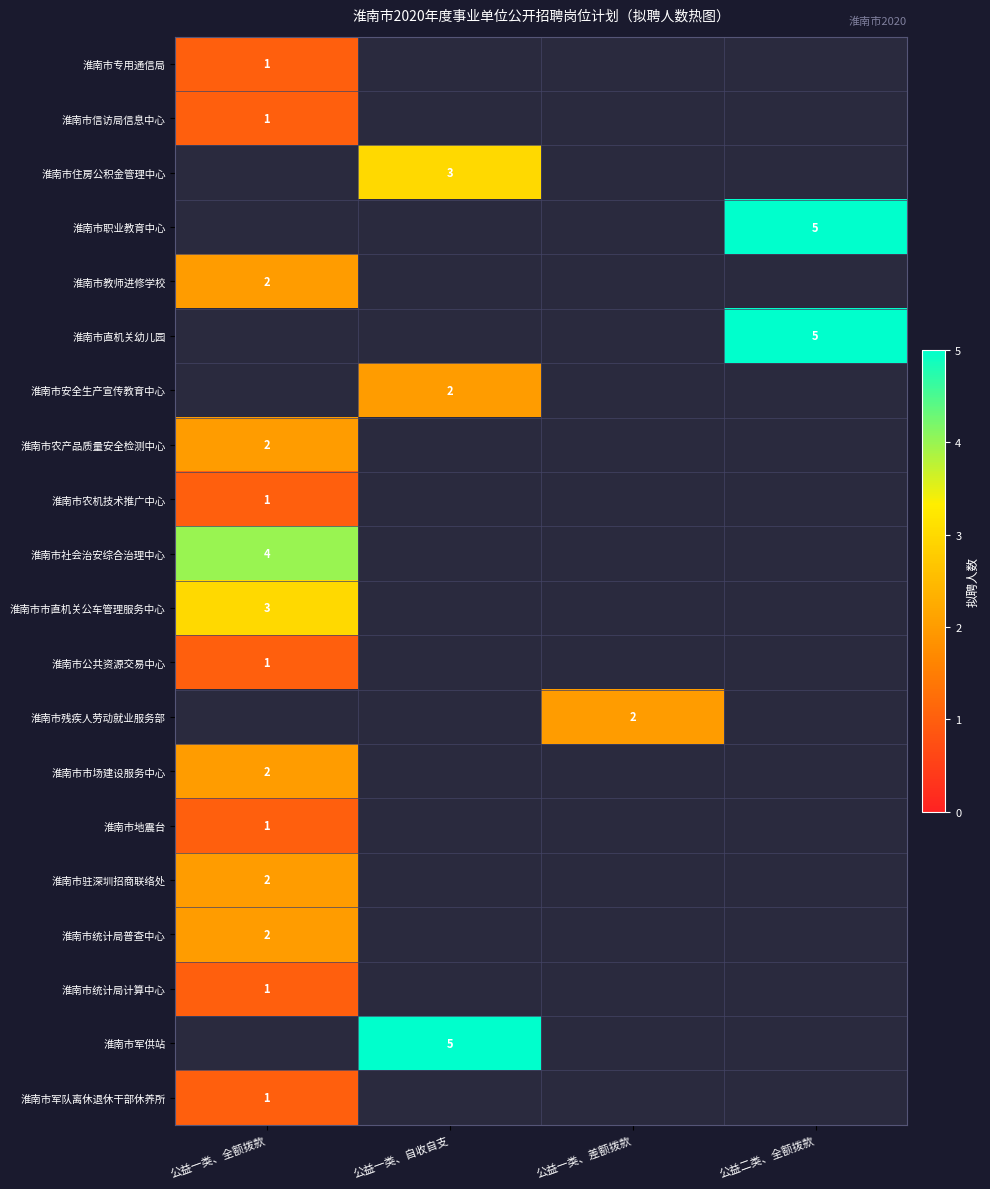

Is it true that 淮南市安全生产宣传教育中心 equals 1 at 公益一类、自收自支?

False